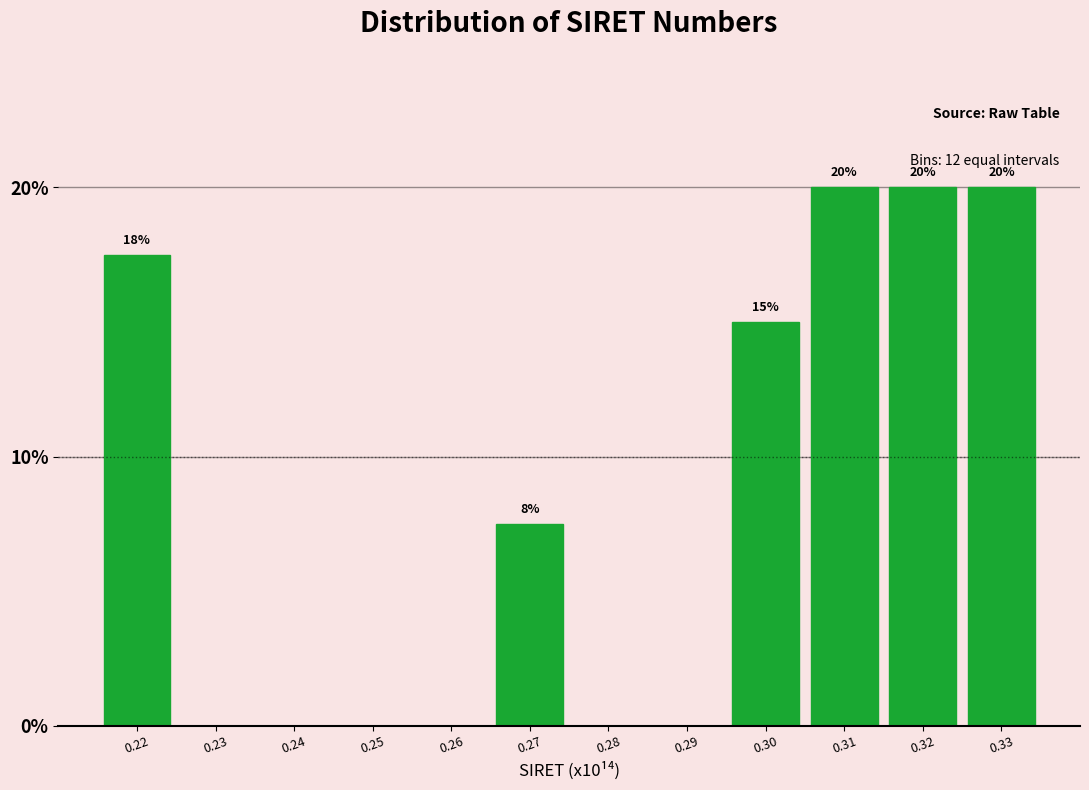

At which label does the data first exceed 7?

0.22